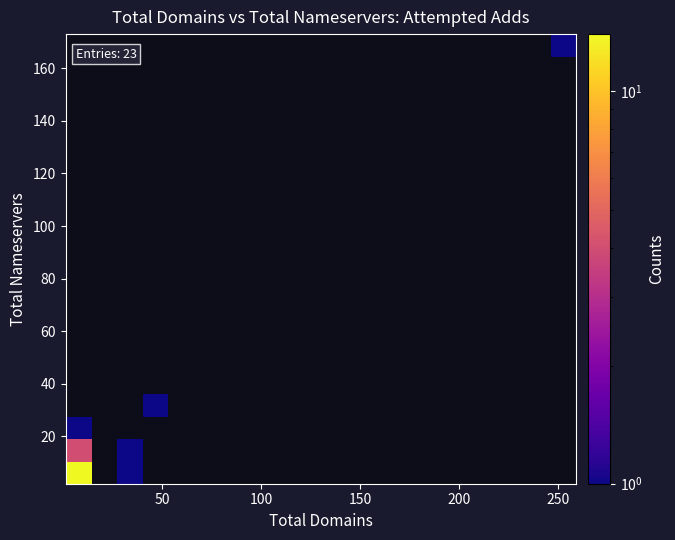

What is the maximum value shown in the chart?

14.0